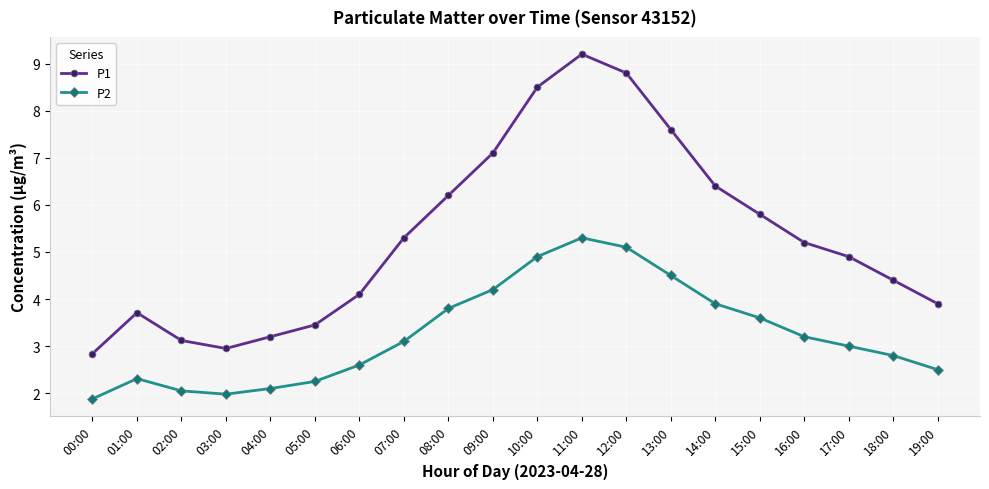

In P2, how many points are lower than both neighbors (excluding endpoints)?

1